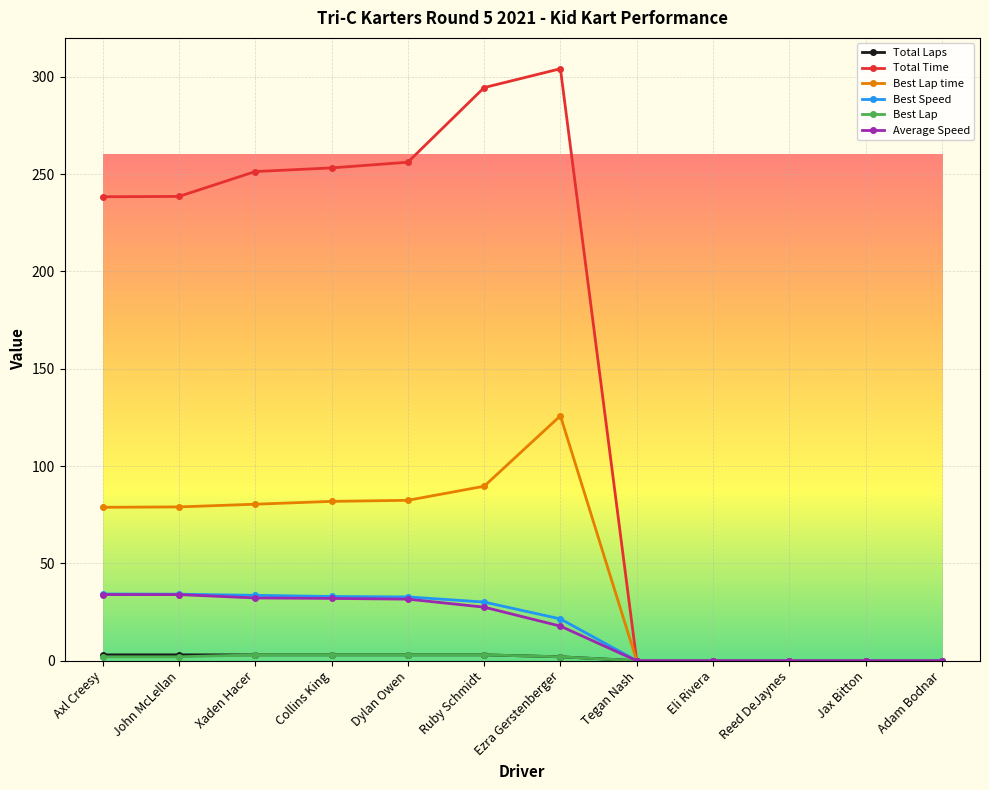

What is the greatest value displayed?

304.1